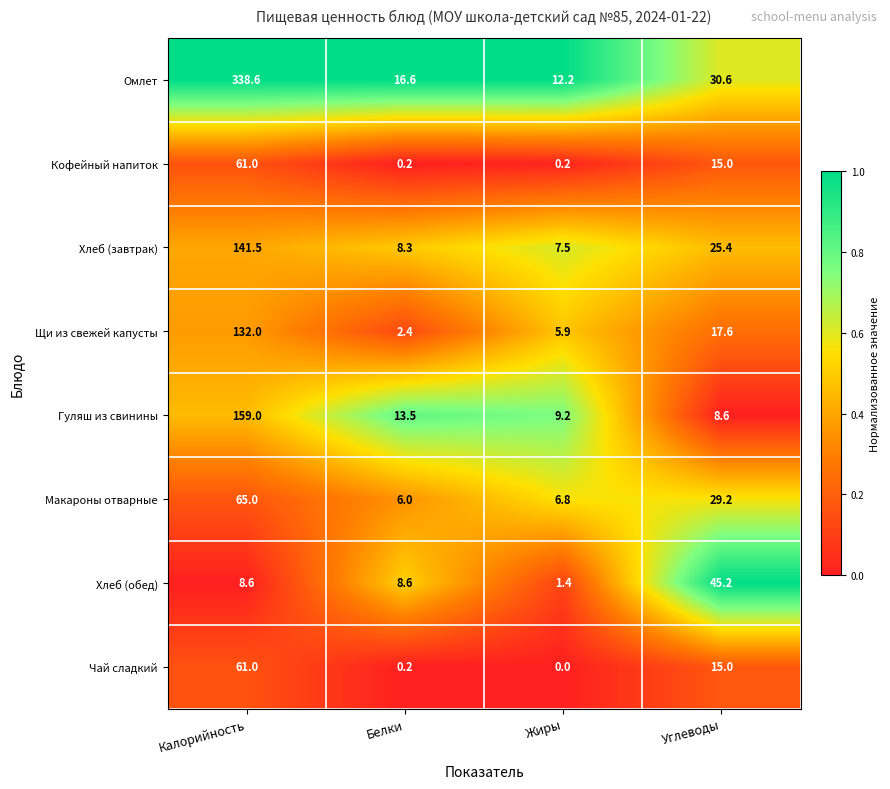

Is it true that Хлеб (завтрак) equals 7.5 at Жиры?

True